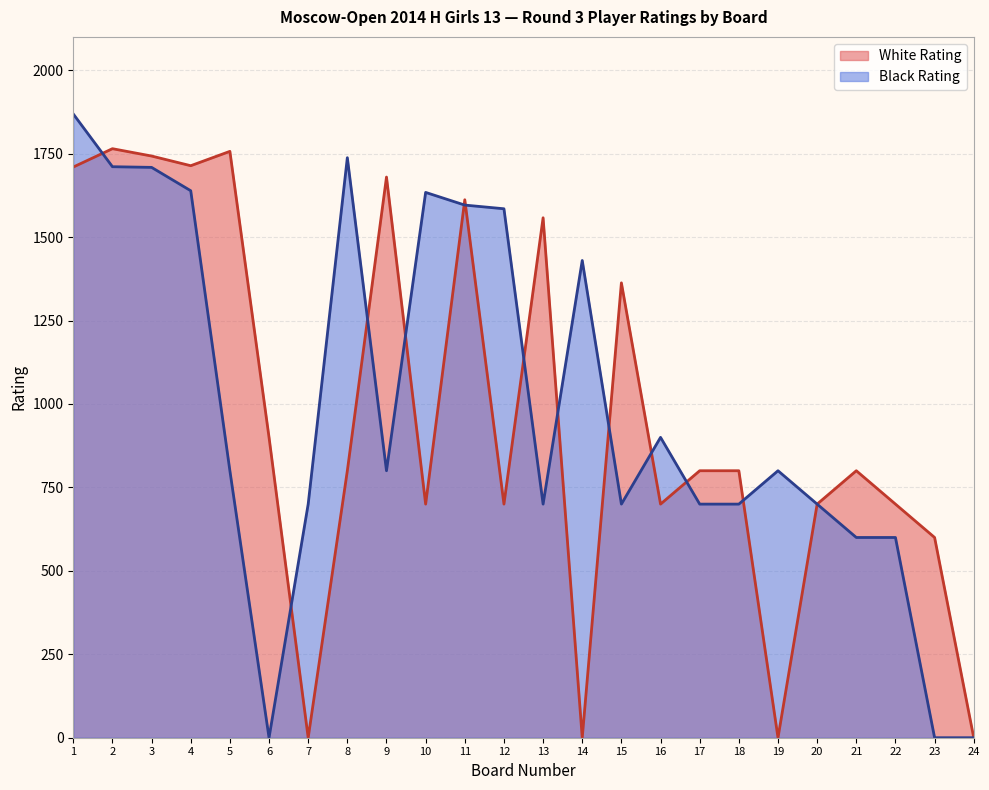

Does the chart display data point markers on the line(s)?

No